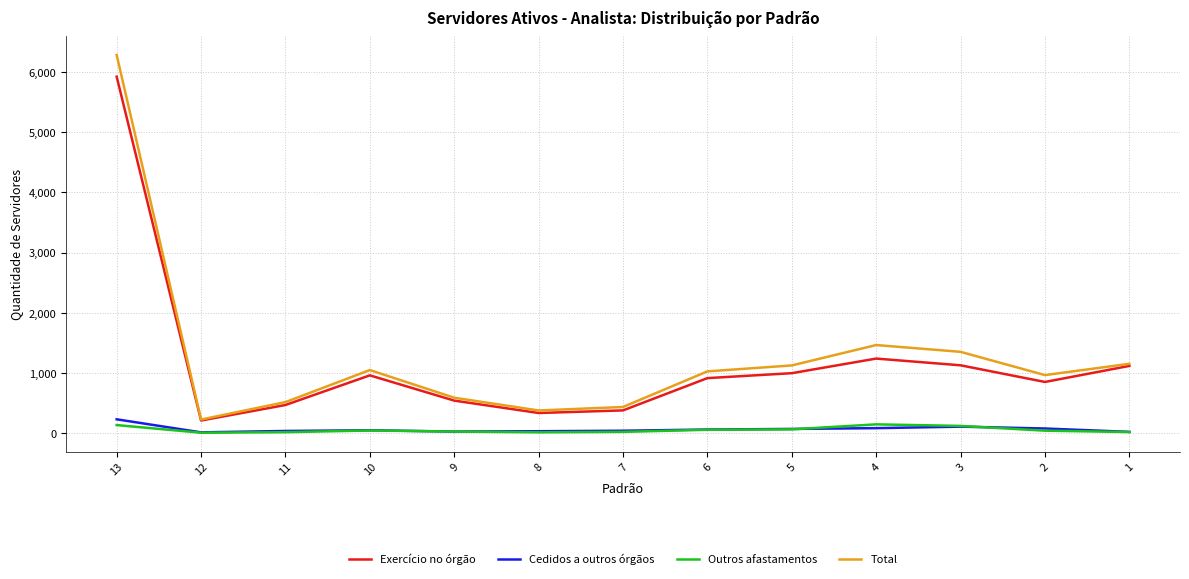

List the series in order of their peak value, highest first.

Total, Exercício no órgão, Cedidos a outros órgãos, Outros afastamentos